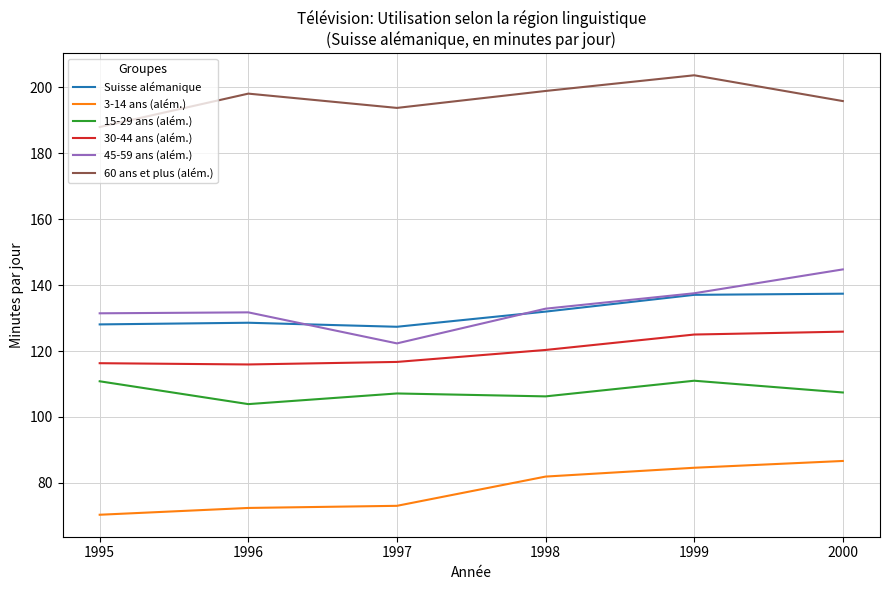

True or false: 30-44 ans (além.) and 45-59 ans (além.) intersect in this chart.

False